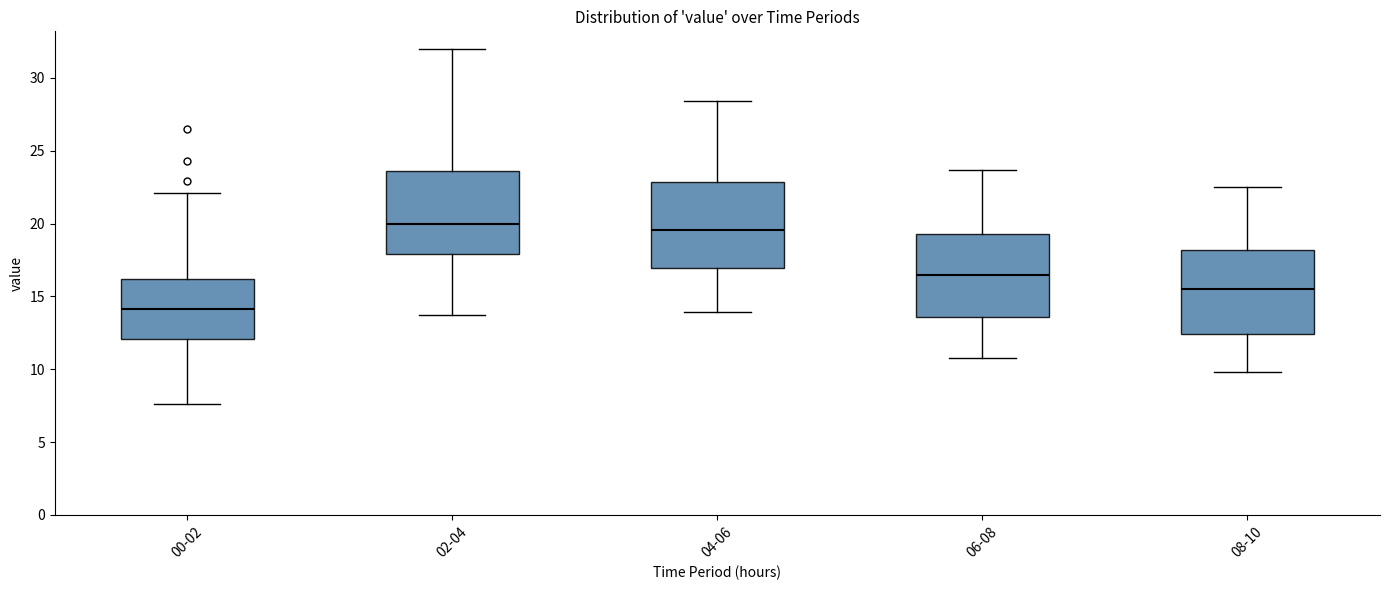

Reading left to right, transcribe this box plot: for each box, give where its median line is, the range the box spans, and where its two whiskers end, as read against the y-axis. The values are not printed on the chart, so give them approximately, as read against the axis.

00-02: median 14.0, box 12.0 to 16.0, whiskers 7.5 to 22.0
02-04: median 20.0, box 18.0 to 23.5, whiskers 13.5 to 32.0
04-06: median 19.5, box 17.0 to 23.0, whiskers 14.0 to 28.5
06-08: median 16.5, box 13.5 to 19.5, whiskers 11.0 to 23.5
08-10: median 15.5, box 12.5 to 18.0, whiskers 10.0 to 22.5